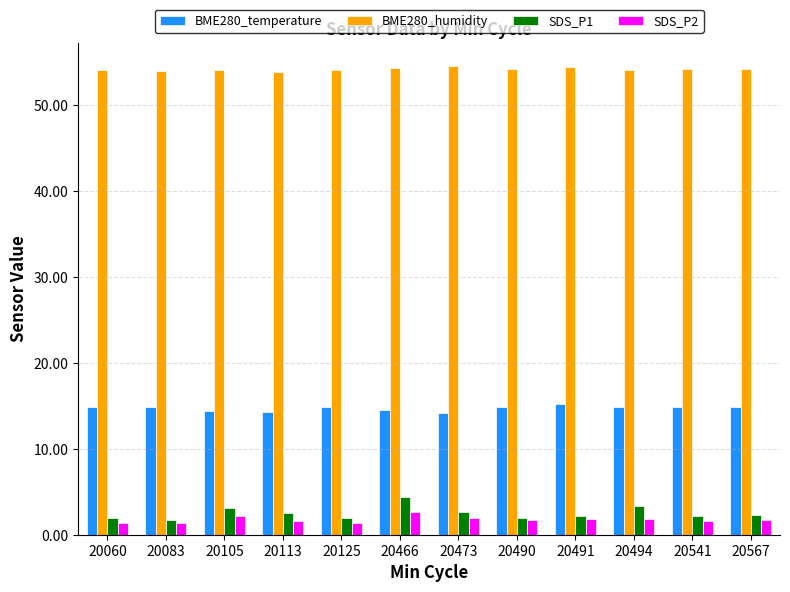

Count the BME280_temperature values in the range 14 to 15.

11